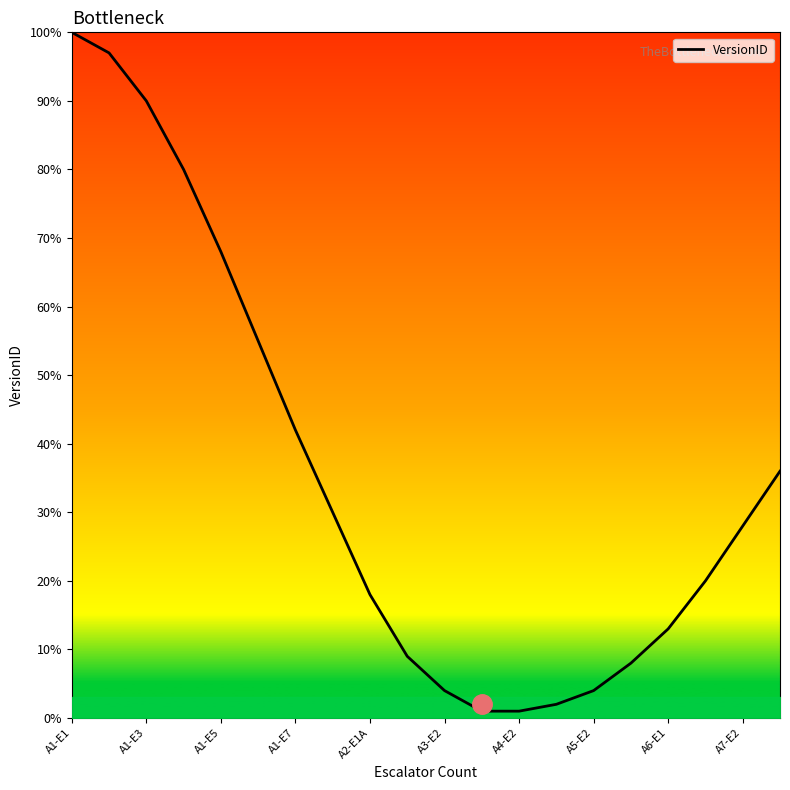

Does the chart have visible grid lines?

No